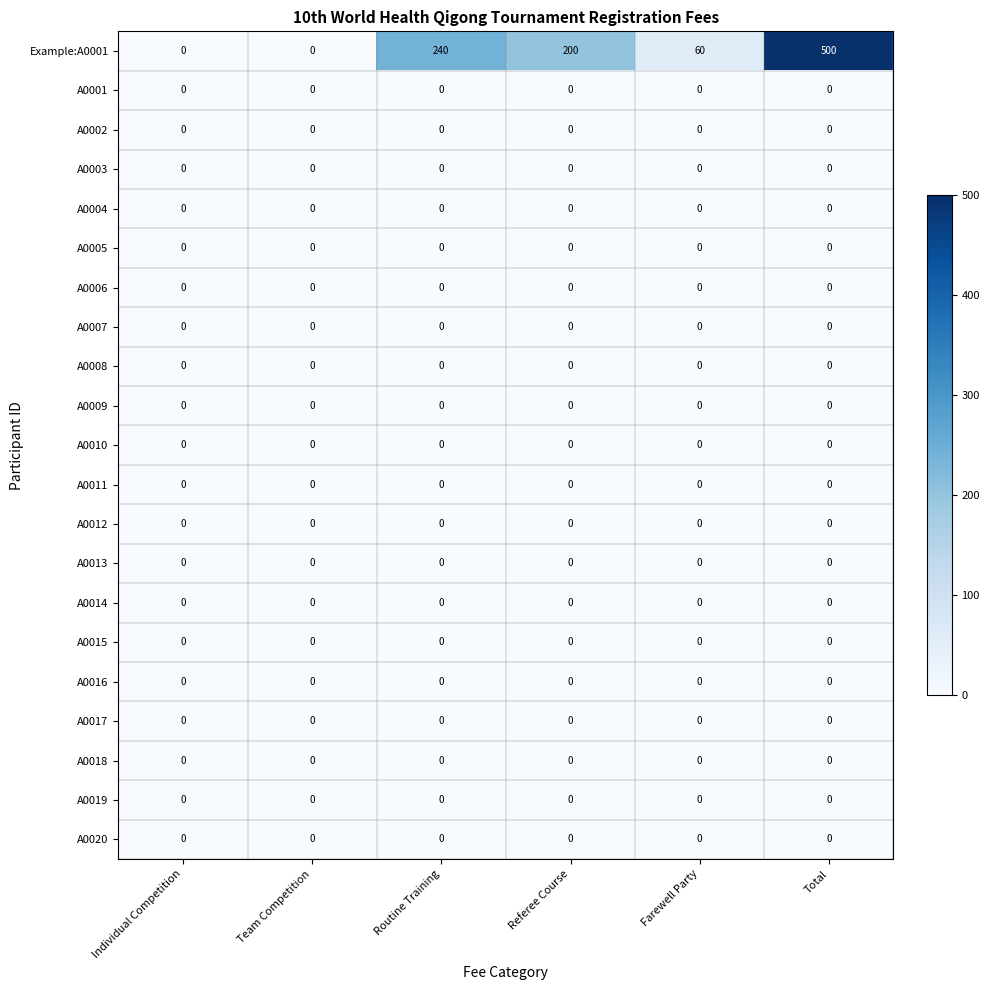

Which series changed the most between Referee Course and Farewell Party?

Example:A0001